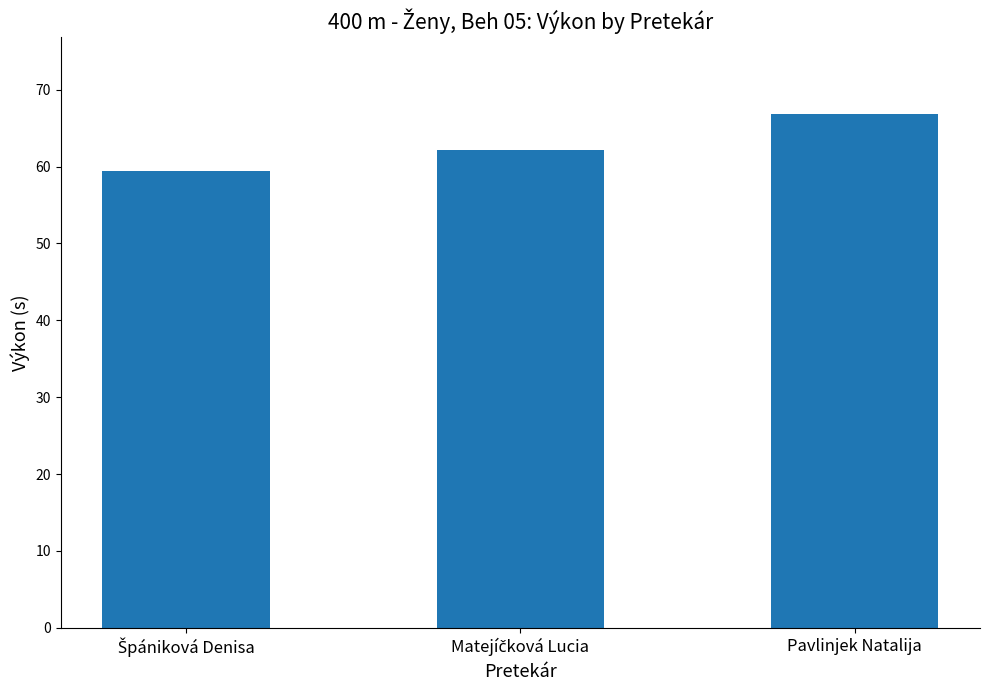

How many series are shown in this chart?

1